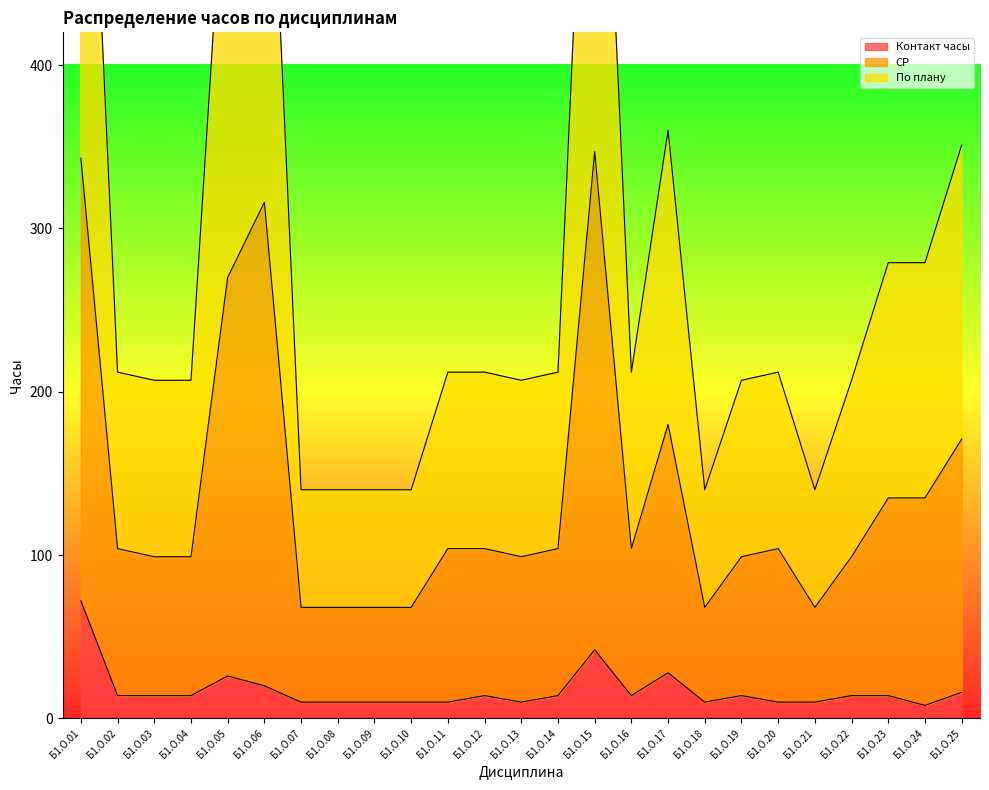

At which category does the chart reach its peak across all series?

Б1.О.15